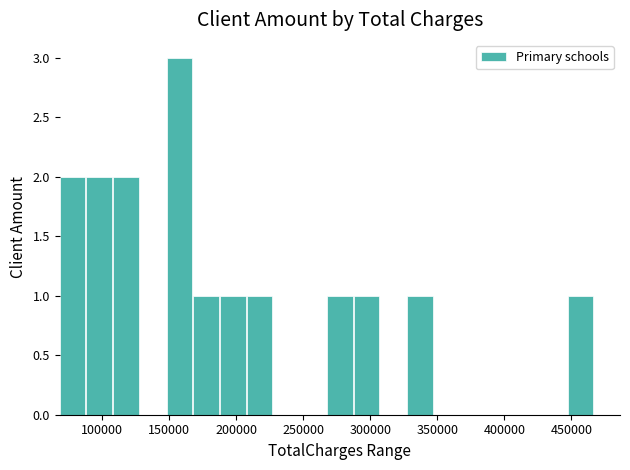

Read against the x-axis, roughly where is the centre of the tallest bar?

160000